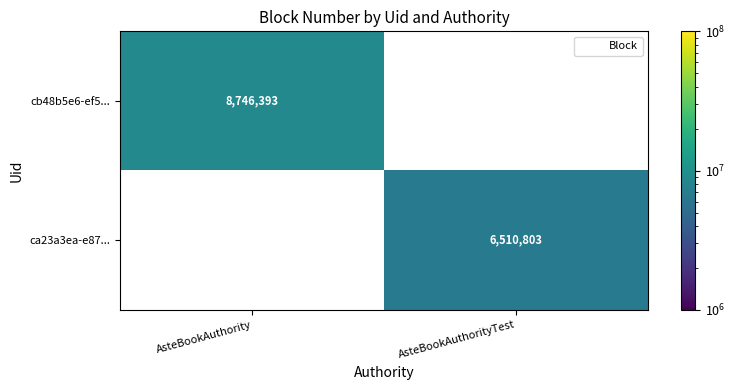

True or false: cb48b5e6-ef5... has a value of 12390836 at AsteBookAuthority.

False